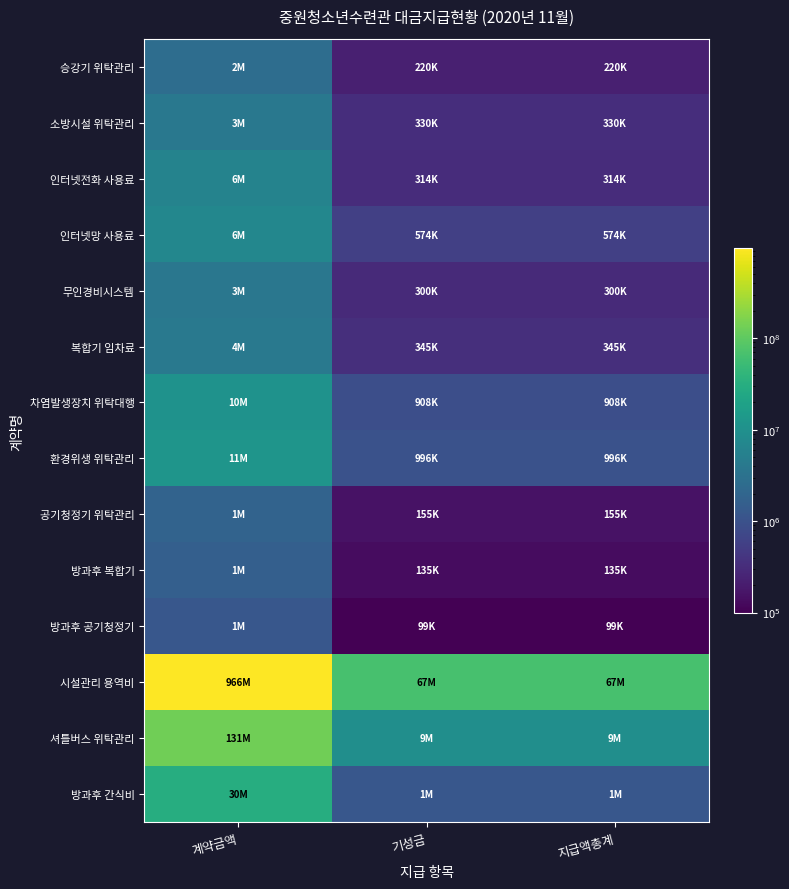

How many distinct data groups are displayed?

14